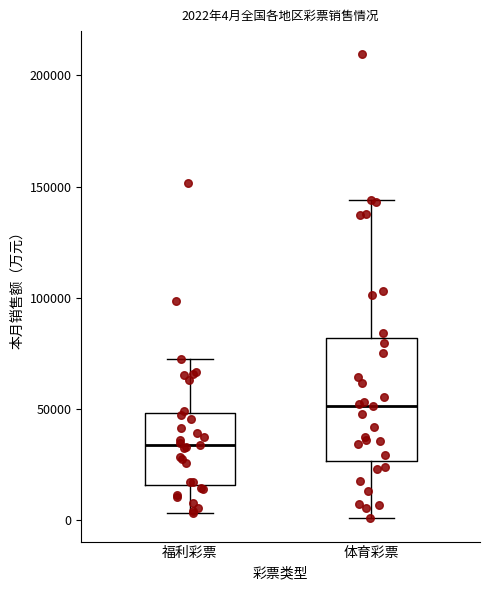

Comparing the boxes themselves (not the whiskers), which one is the tallest?

体育彩票